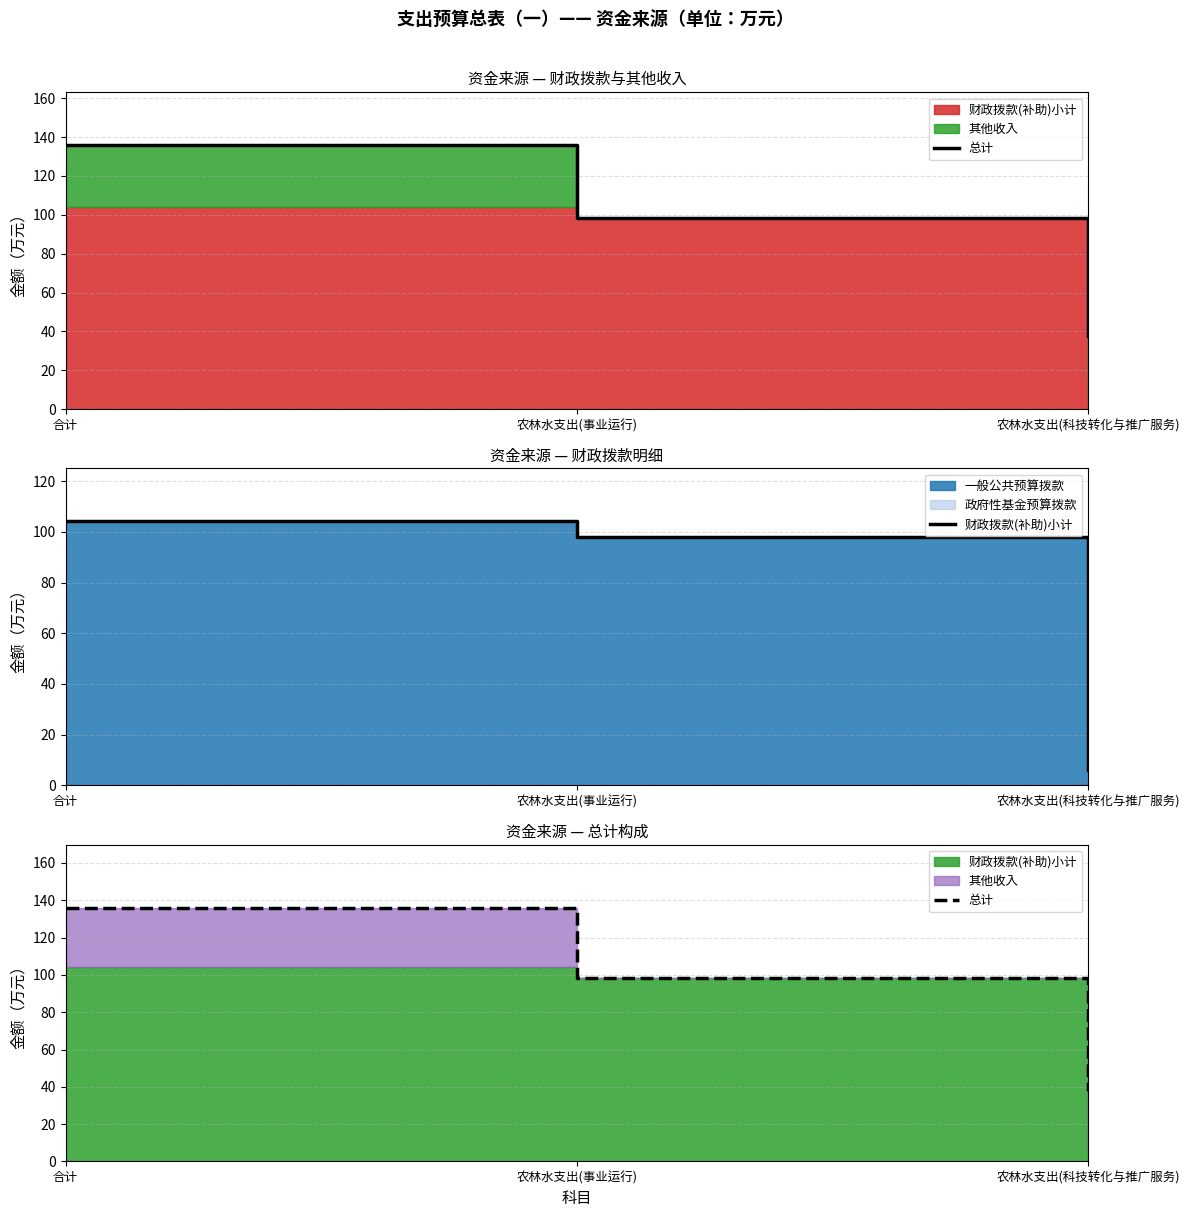

What is the label of the 1st point from the right?

农林水支出(科技转化与推广服务)